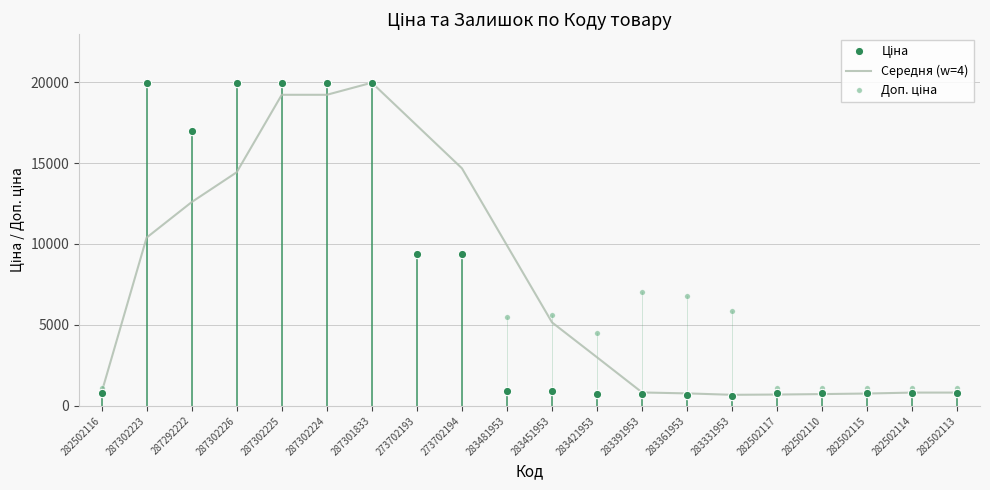

What is the smallest value displayed?

584.4